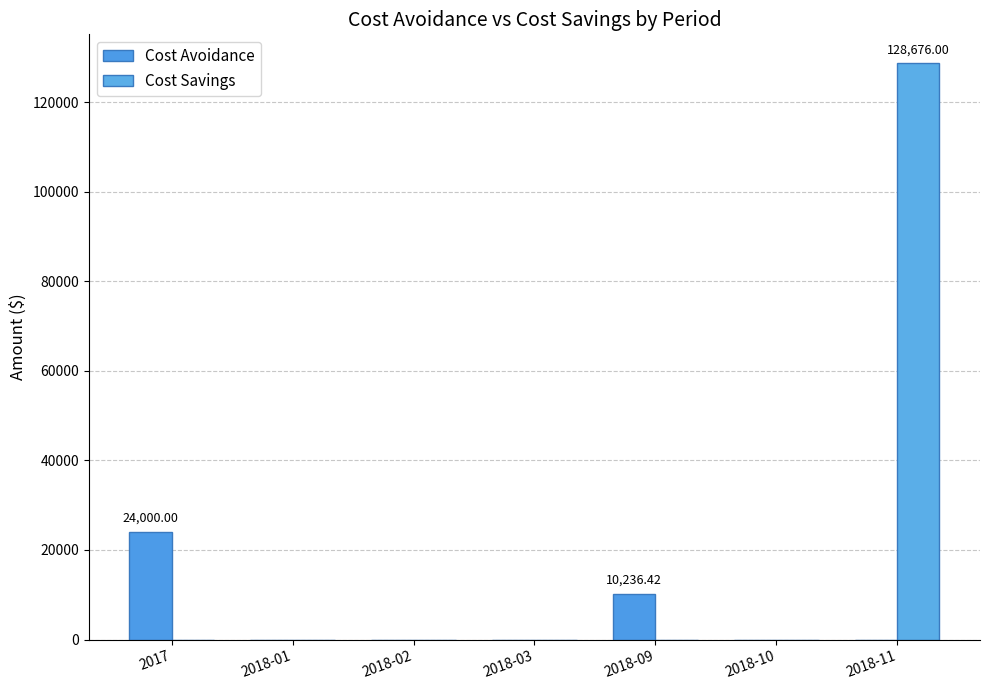

What is the average value of the Cost Avoidance series?

4890.9